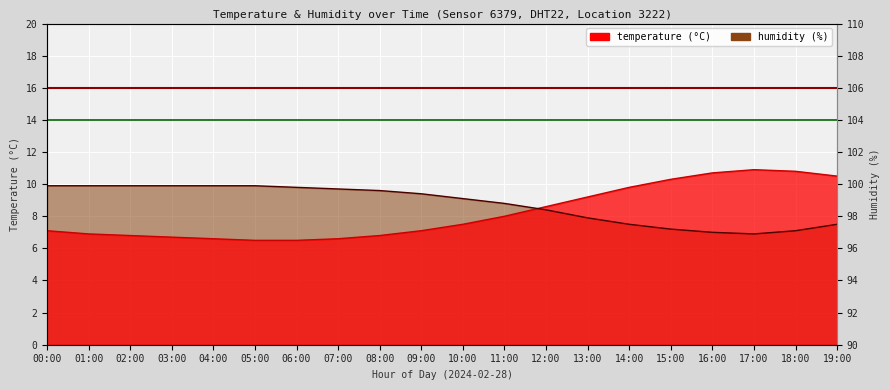

What is the label of the 7th point from the left?

06:00